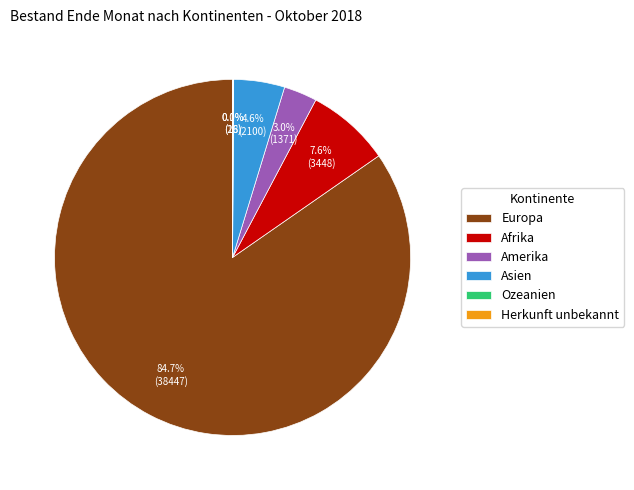

Between Afrika and Europa, which is larger?

Europa